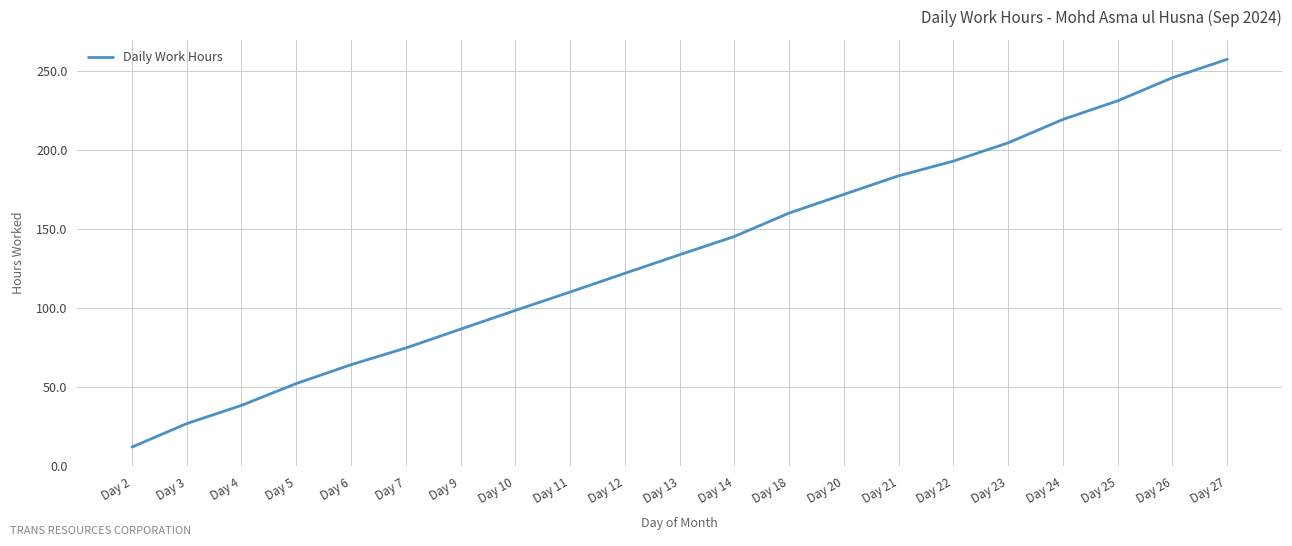

Is it true that the value at Day 13 is 133.7?

True